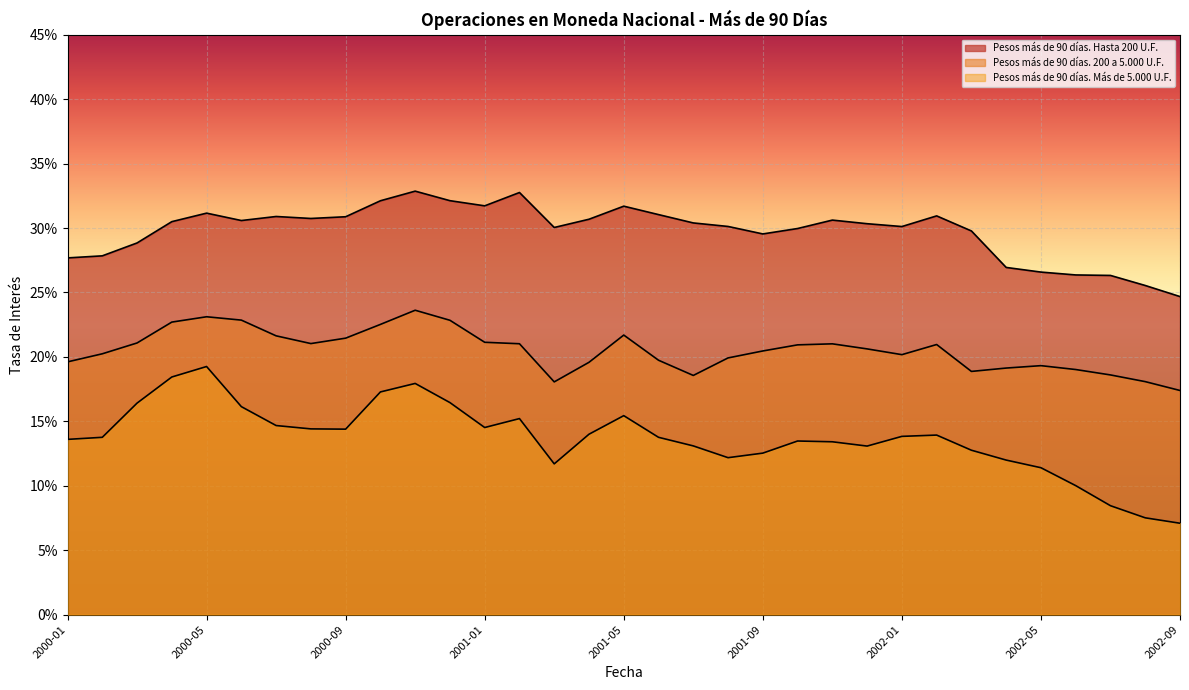

What is the average value of the Pesos más de 90 días. Más de 5.000 U.F. series?

0.1